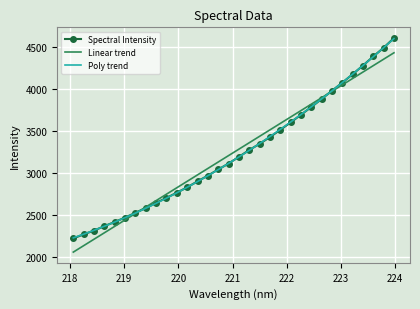

What are all the series names shown in the legend?

Spectral Intensity, Linear trend, Poly trend